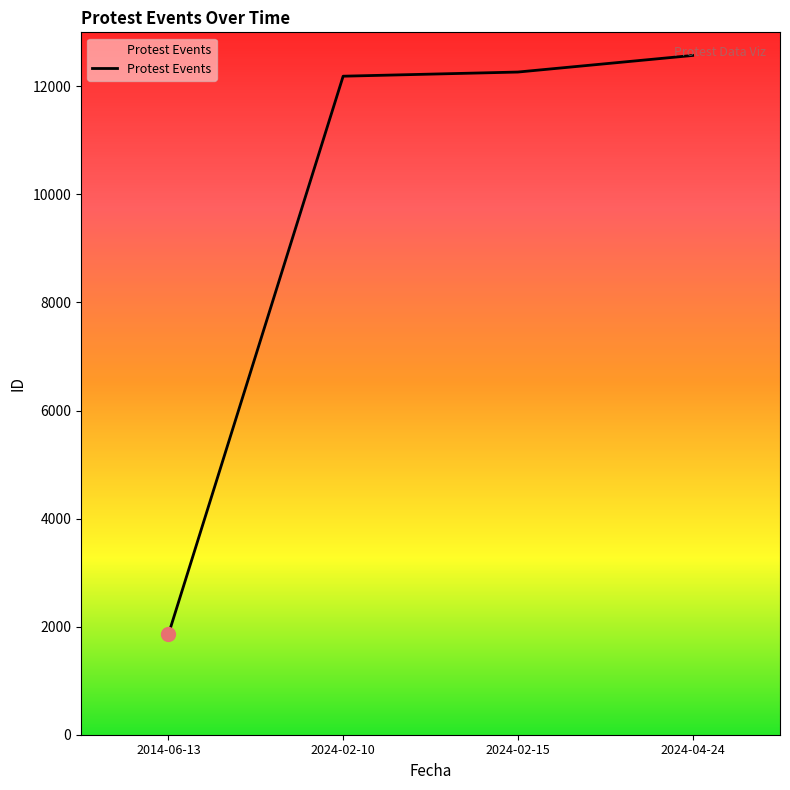

What is the sum of all values?

38880